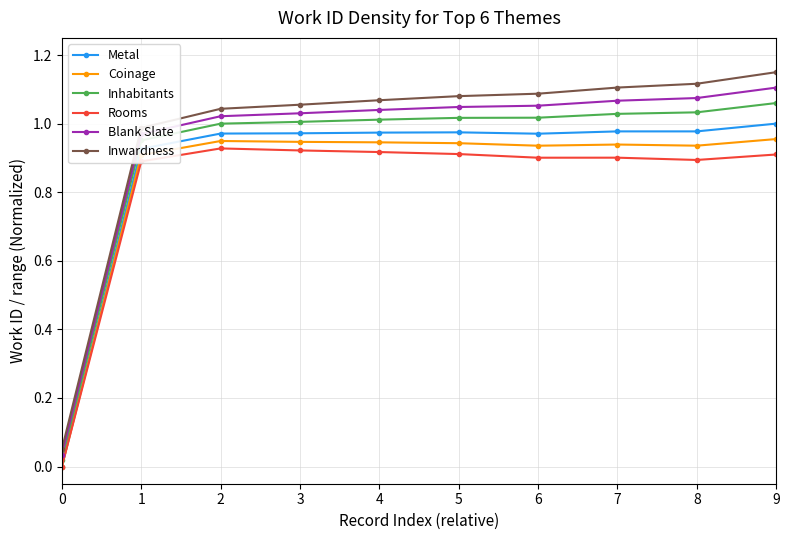

Rank the series by their average value, from lowest to highest.

Rooms, Coinage, Metal, Inhabitants, Blank Slate, Inwardness